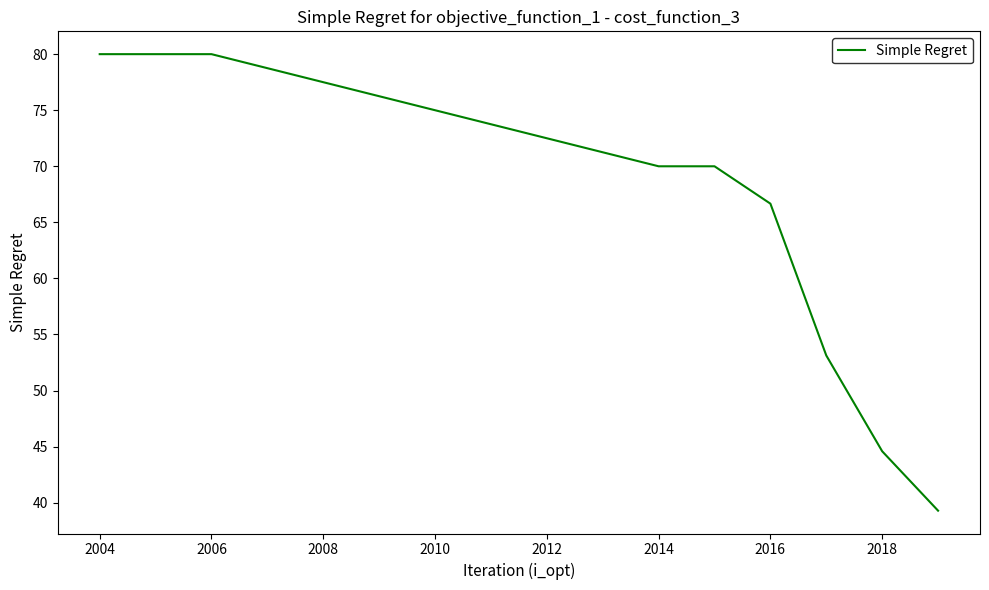

What is the difference between the second highest and minimum values?

40.7